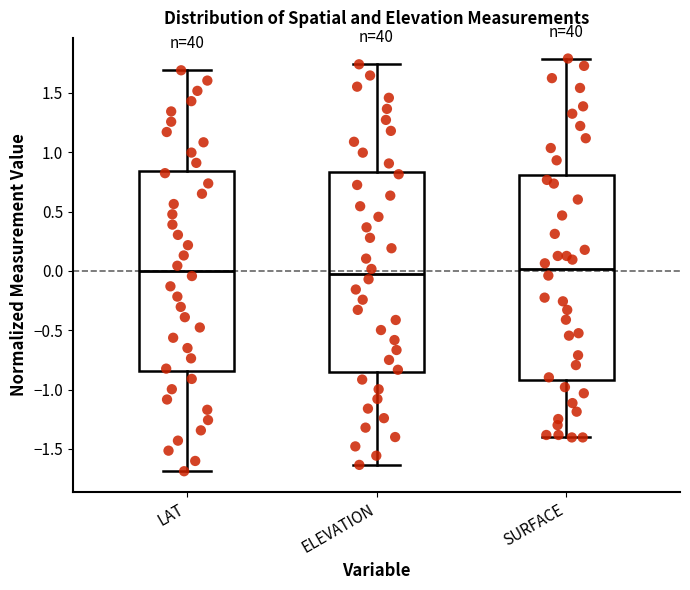

Reading left to right, transcribe this box plot: for each box, give where its median line is, the range the box spans, and where its two whiskers end, as read against the y-axis. The values are not printed on the chart, so give them approximately, as read against the axis.

LAT: median 0.00, box -0.85 to 0.85, whiskers -1.70 to 1.70
ELEVATION: median -0.05, box -0.85 to 0.85, whiskers -1.65 to 1.75
SURFACE: median 0.00, box -0.90 to 0.80, whiskers -1.40 to 1.80